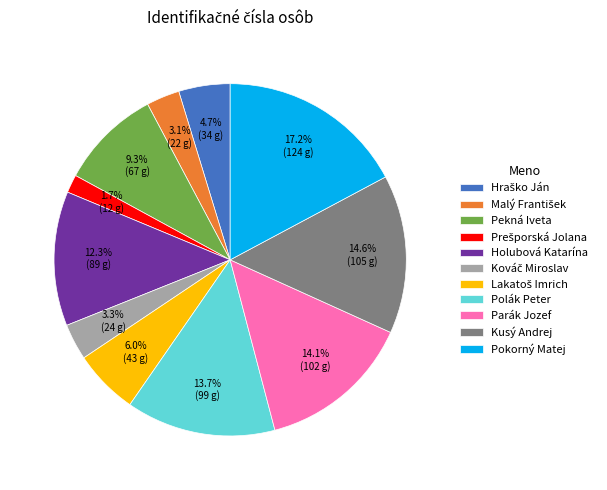

What percentage is NOT represented by Kusý Andrej?

85.4%